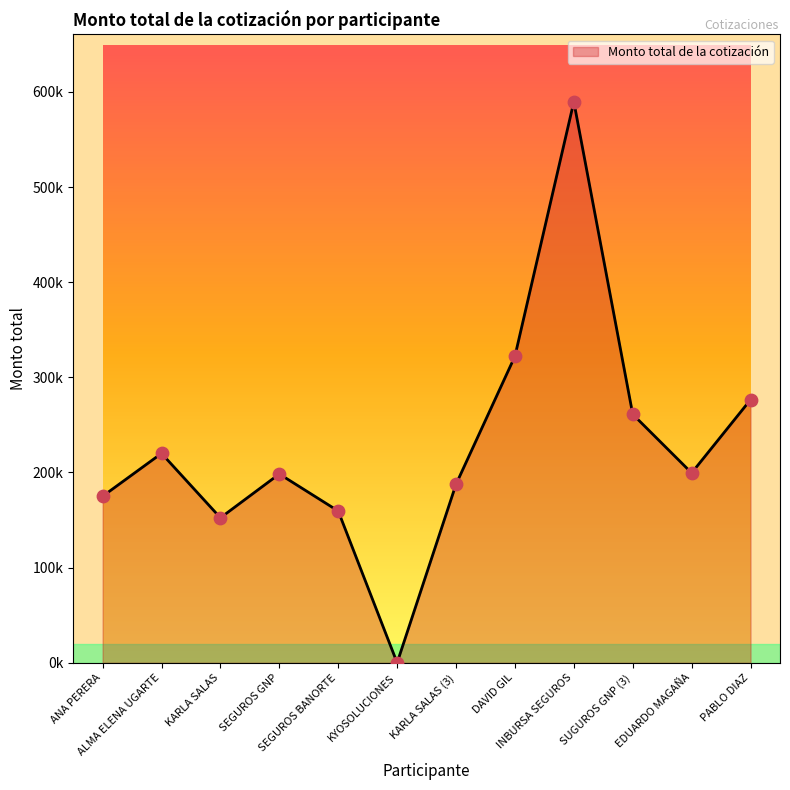

Approximately how many times larger is the value at SEGUROS BANORTE compared to INBURSA SEGUROS?

0.3